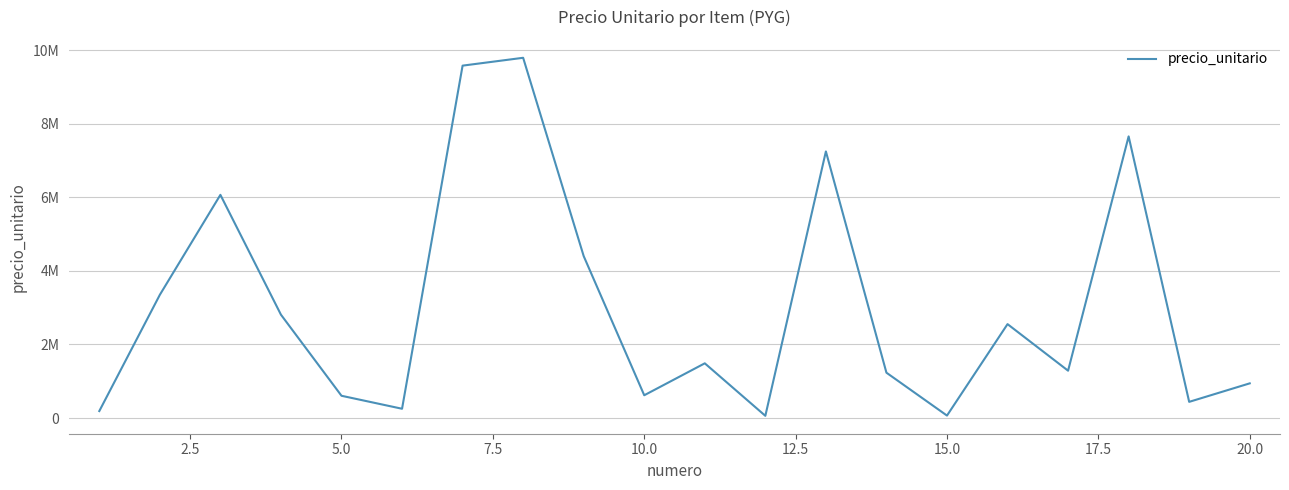

What is the sum of all values?

60643118